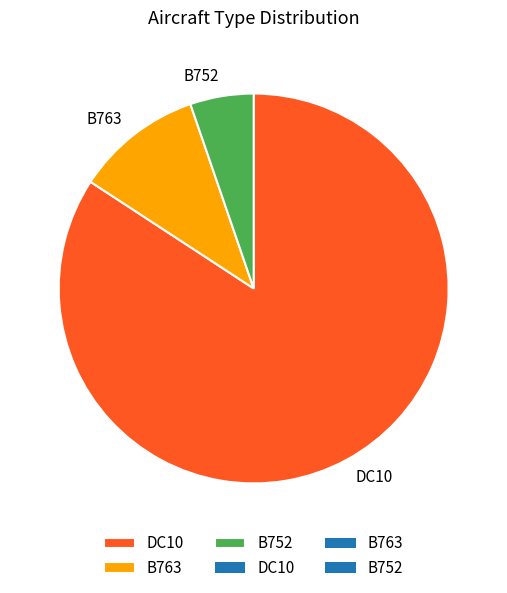

Rank the categories by value from lowest to highest.

B752, B763, DC10